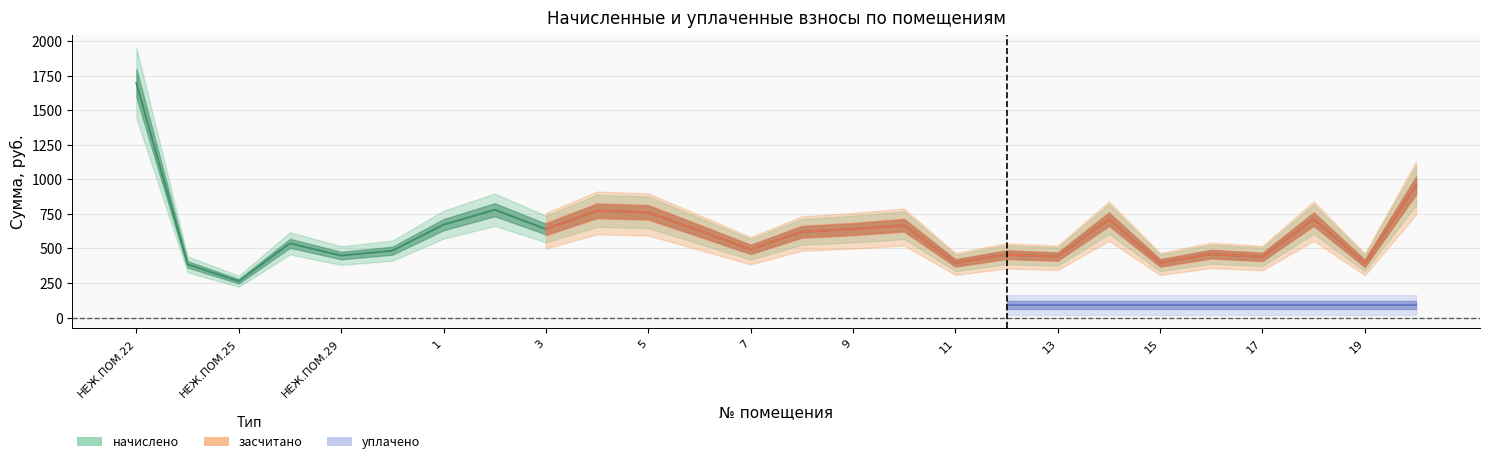

Rank the series by their maximum value, from highest to lowest.

начислено, засчитано, уплачено